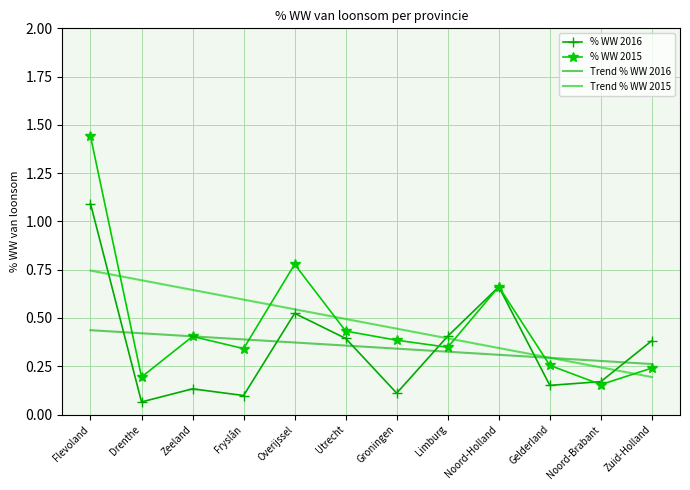

Which label corresponds to the largest value in the chart?

Flevoland